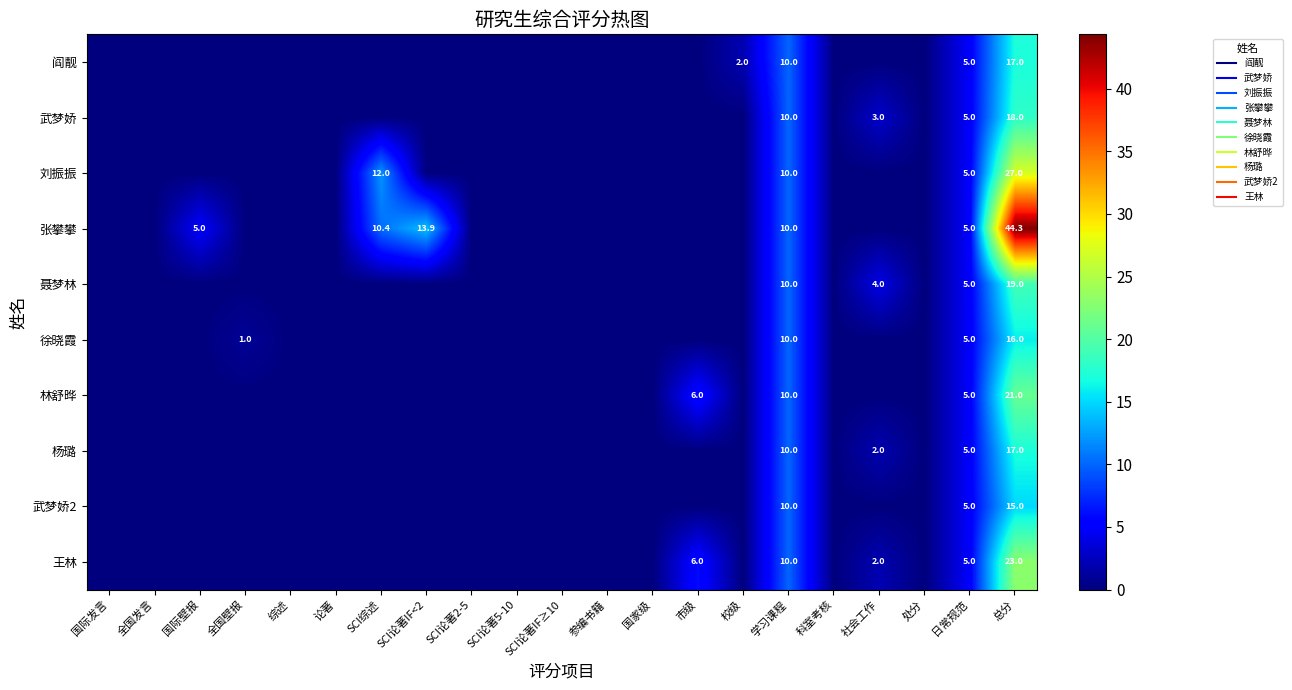

At which label does 王林 reach its peak?

总分